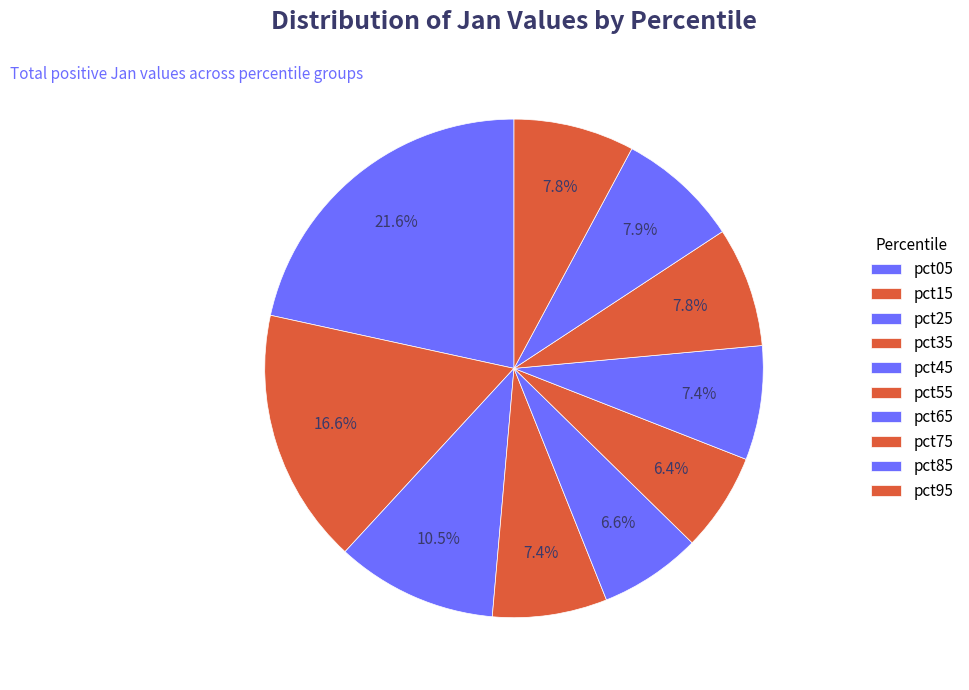

Count the number of slices in the pie.

10